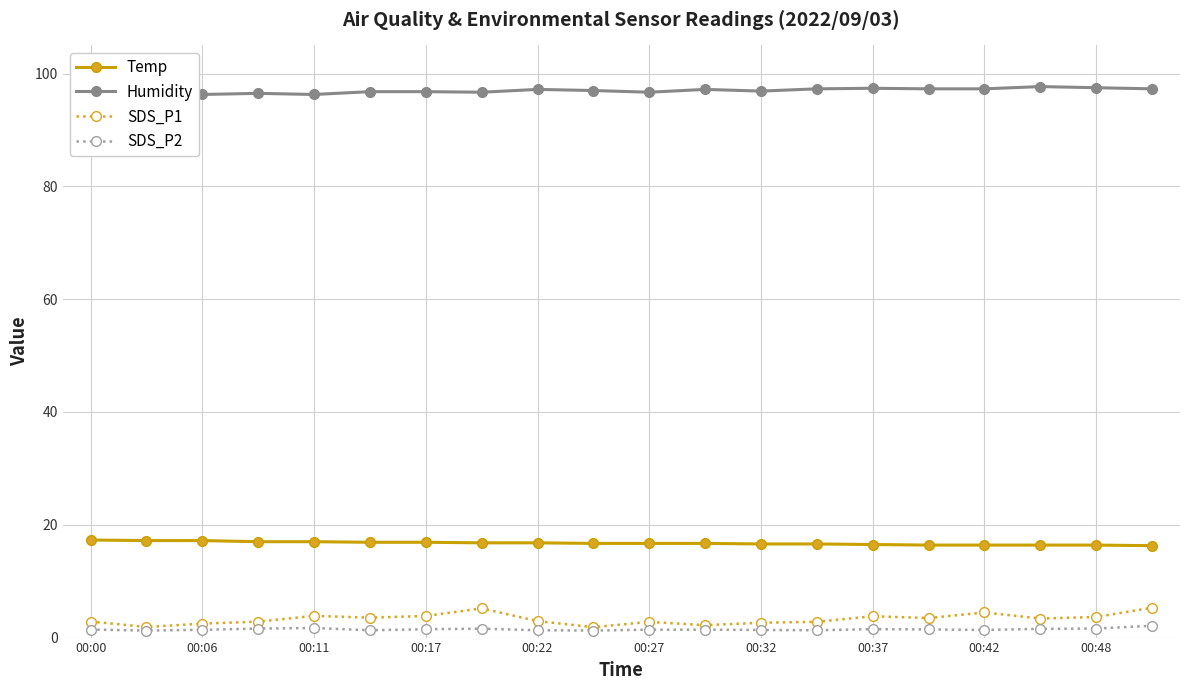

At how many categories does at least one series exceed 31?

20